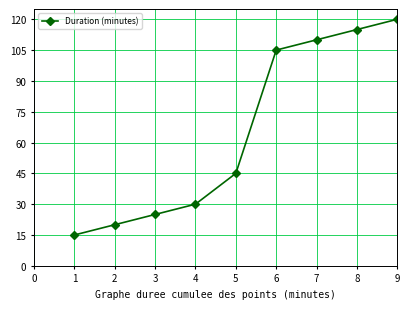

The value at 6 is 105. True or false?

True